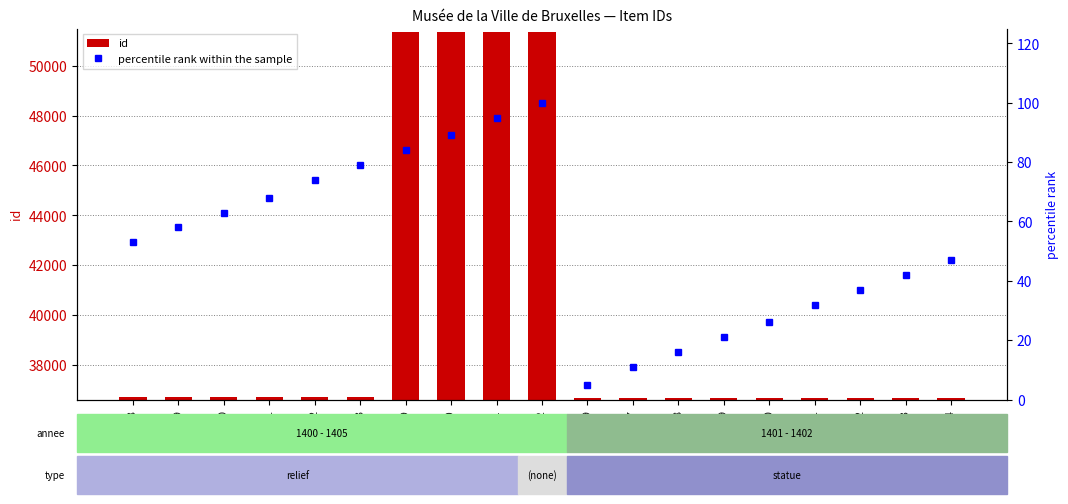

What is the difference between the percentile rank within the sample values at 36674 and 36688?

6